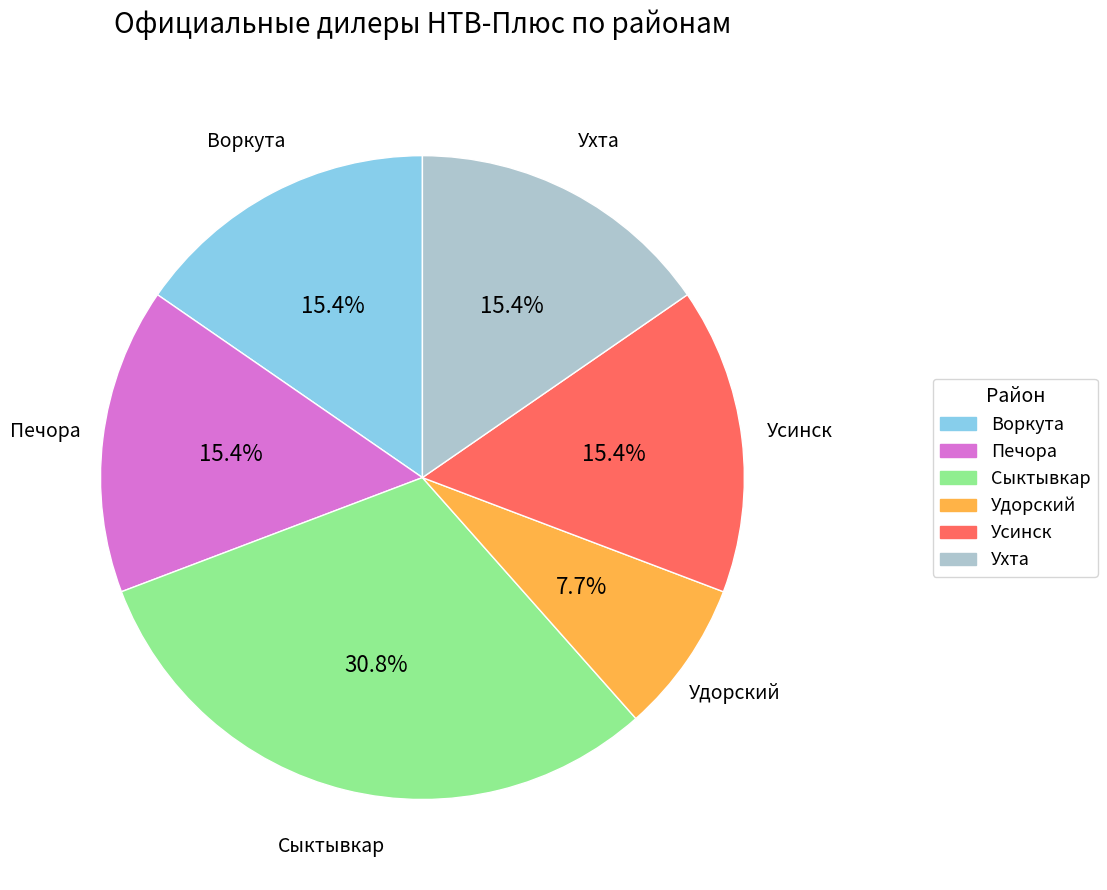

Combined, what portion of the pie is Удорский and Воркута?

23.1%